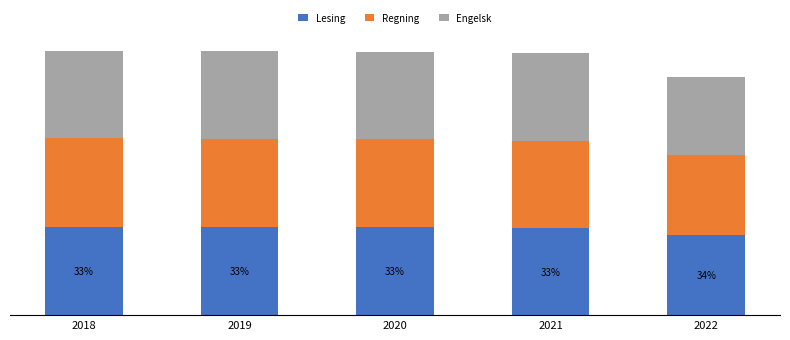

What are all the series names shown in the legend?

Lesing, Regning, Engelsk